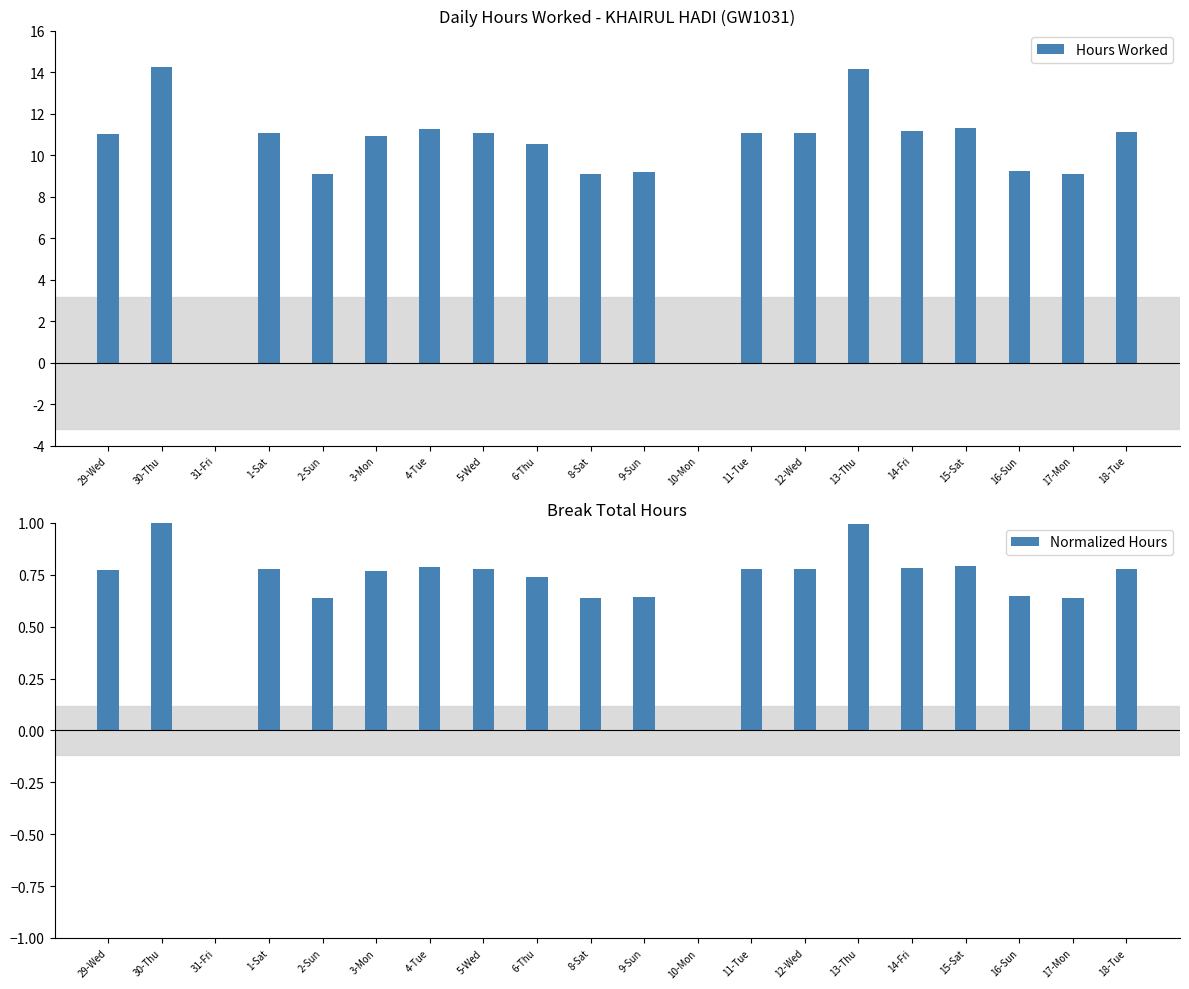

What is the average value of the Normalized Hours series?

0.7